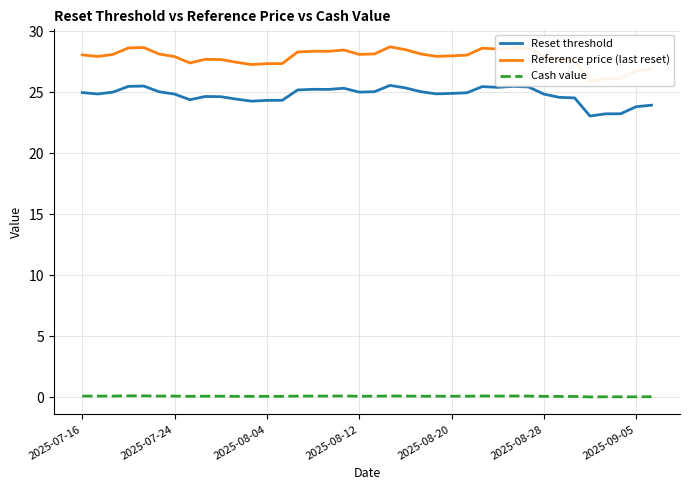

Which series has the largest range (max minus min)?

Reference price (last reset)